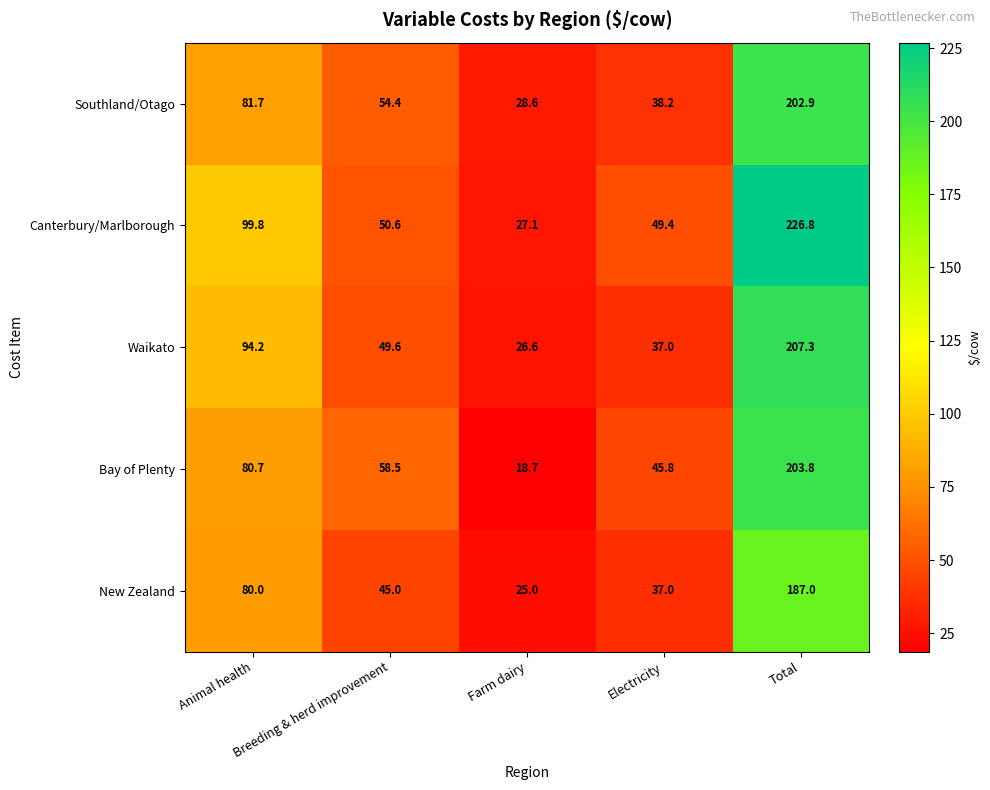

What is the difference between the New Zealand values at Total and Electricity?

150.0